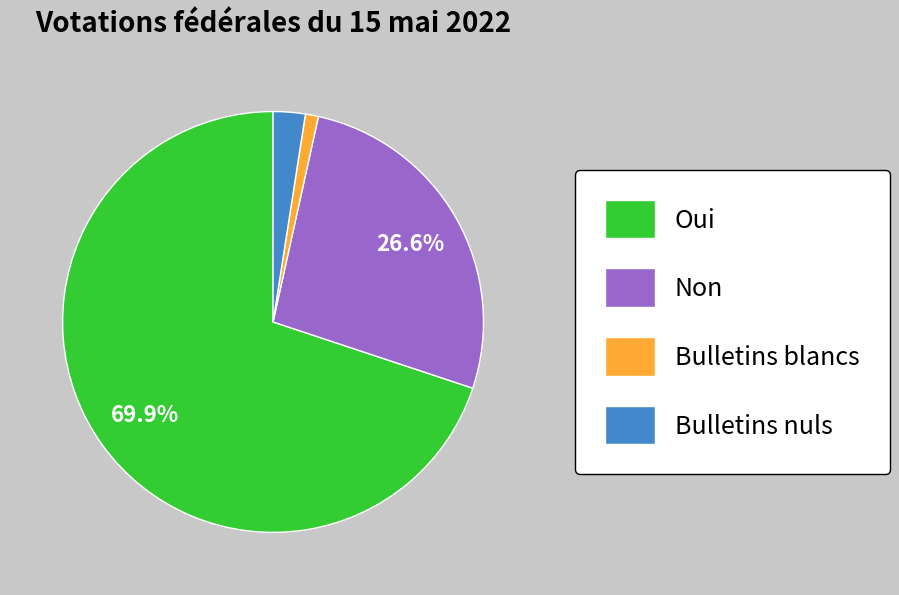

Which slice is the largest?

Oui